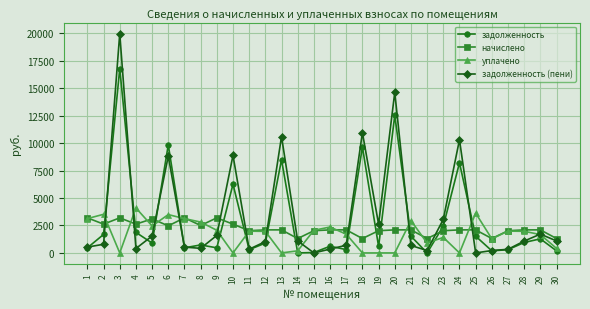

Rank the series at 3 from lowest to highest value.

уплачено, начислено, задолженность, задолженность (пени)